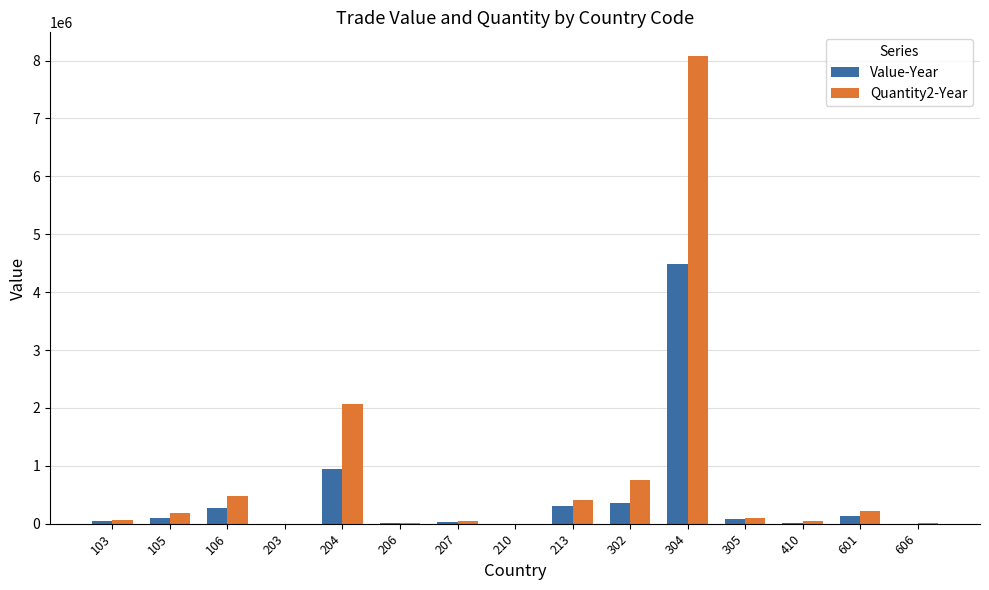

How many categories are shown in the chart?

15